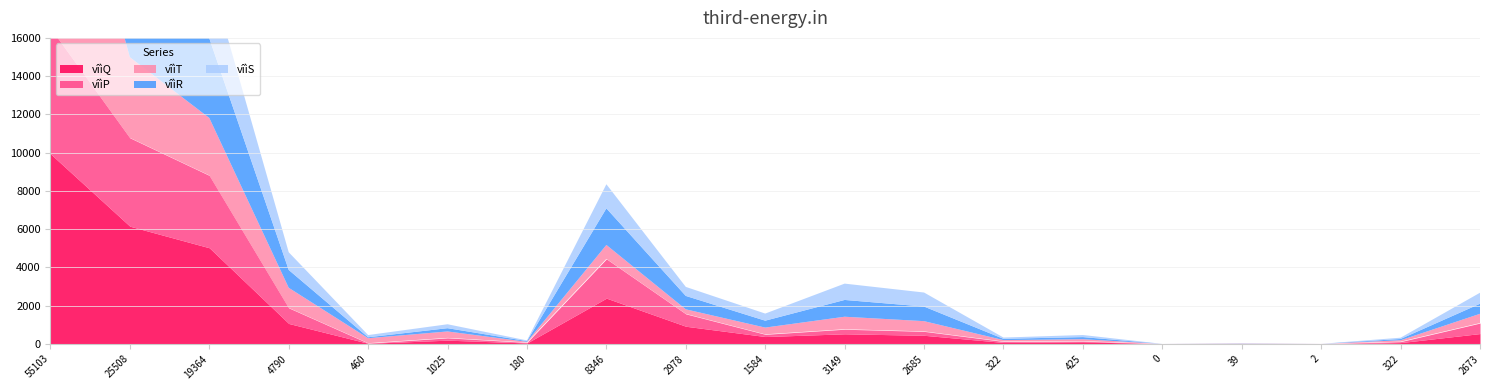

Between 2685 and 0, which series saw the biggest shift?

vîìR